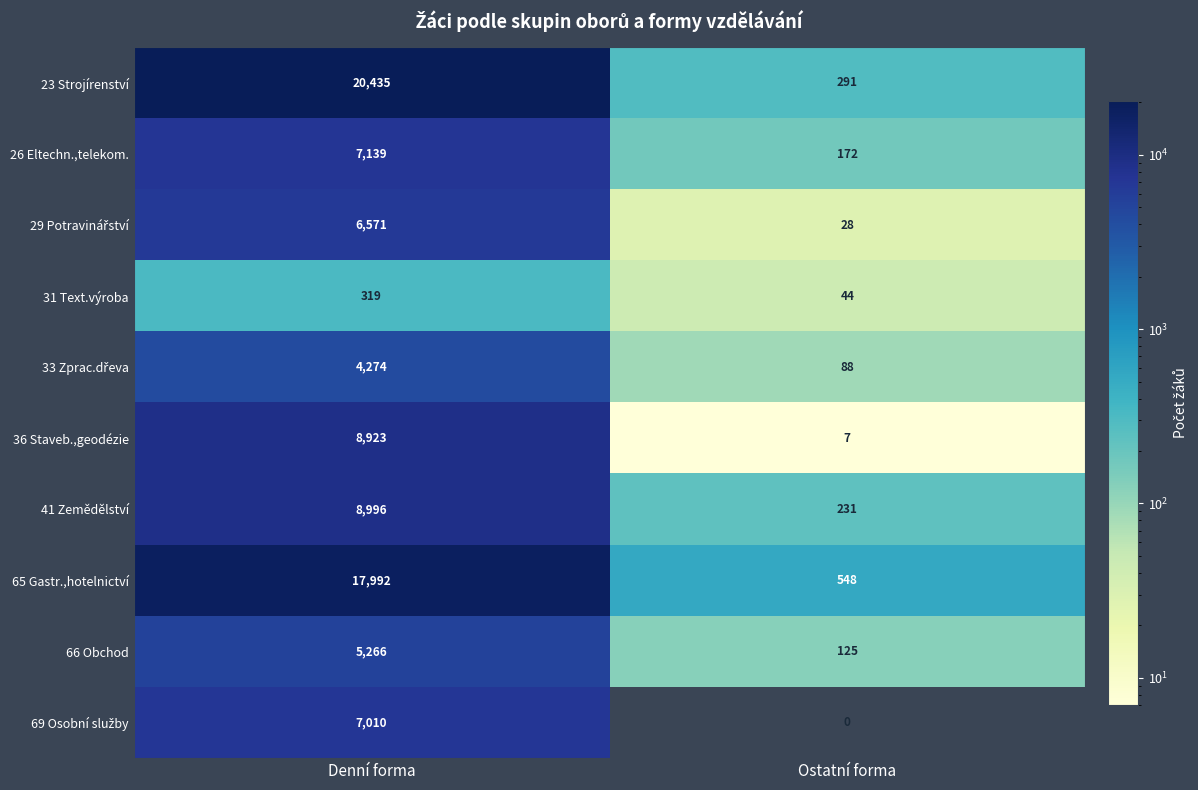

True or false: 23 Strojírenství has a value of 20435 at Denní forma.

True